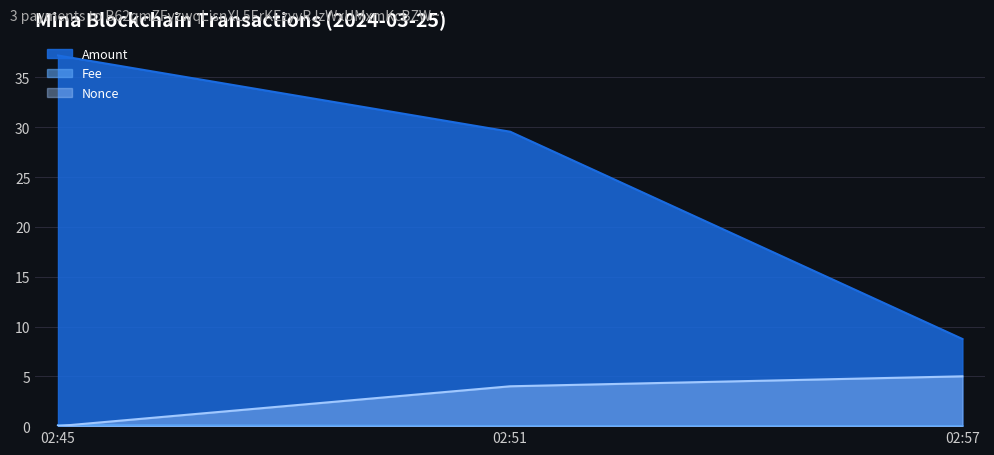

How many data points does each series have?

3